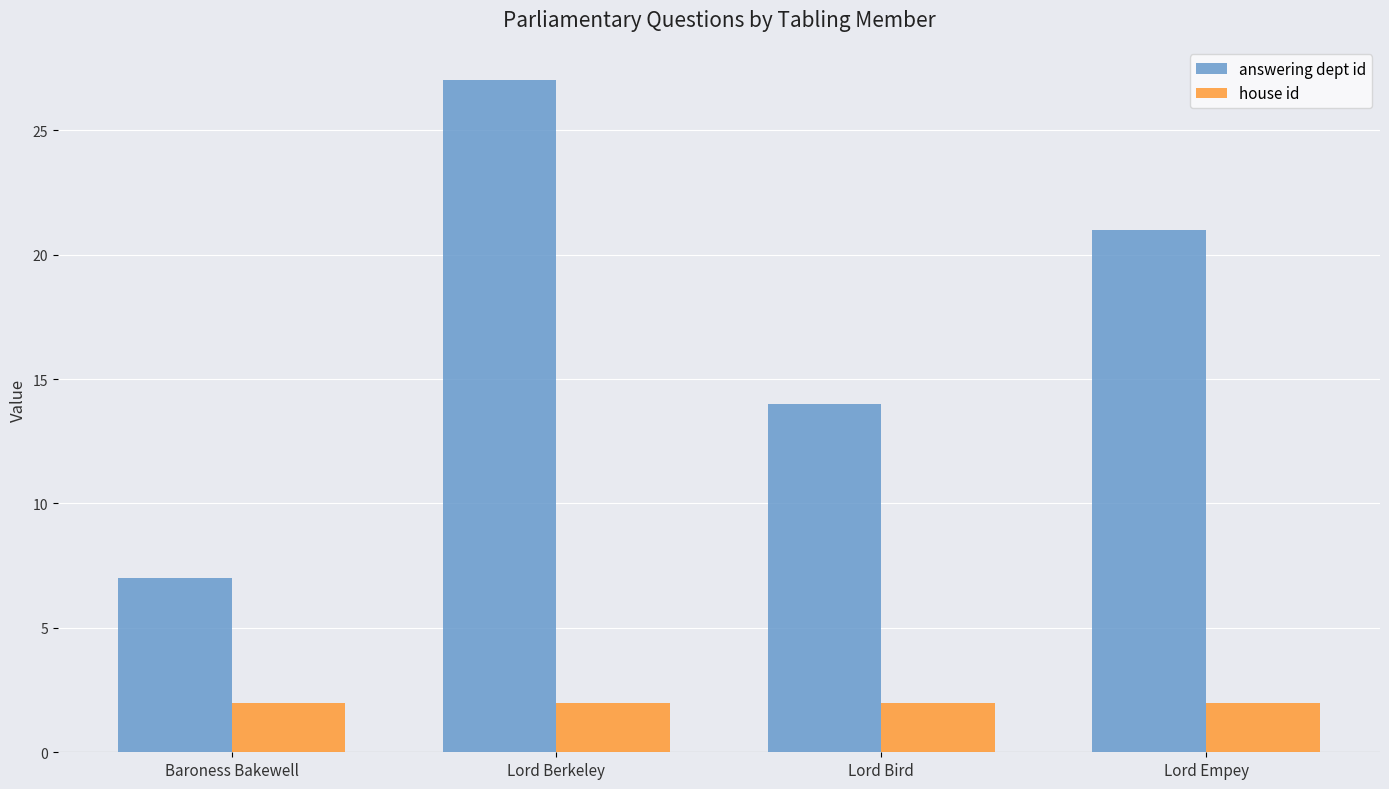

What is the lowest value of the house id series?

2